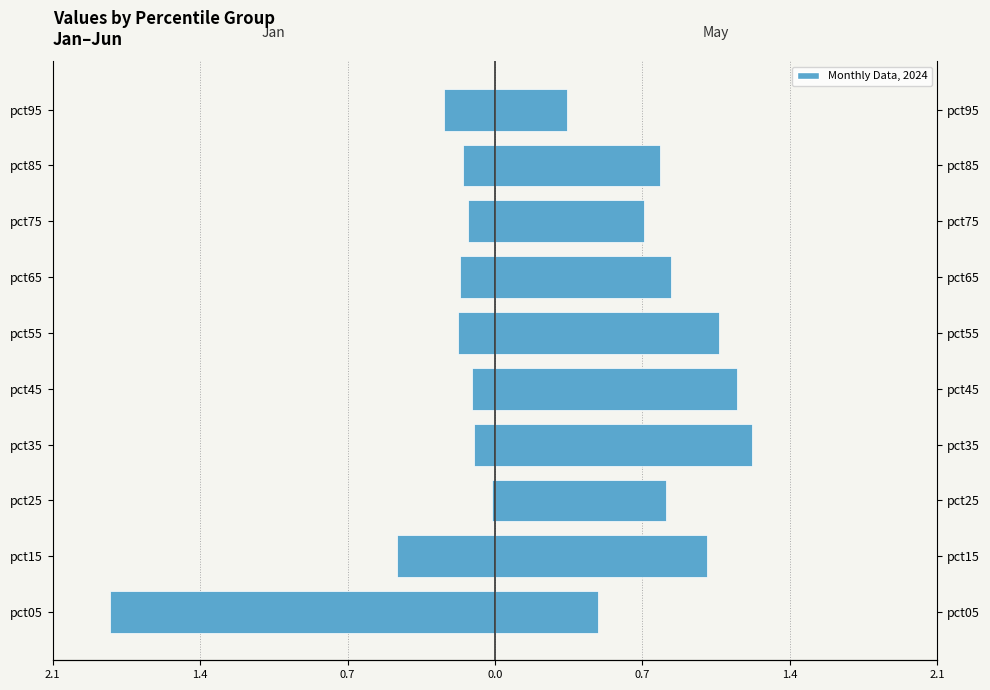

Rank the series by their average value, from highest to lowest.

May, Jan (mirrored)